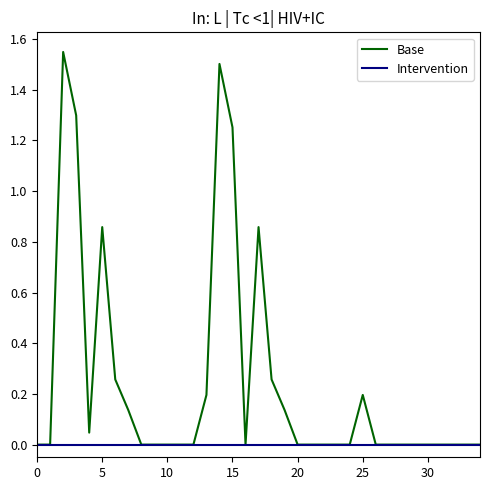

Is this an area chart (filled region under the line)?

No